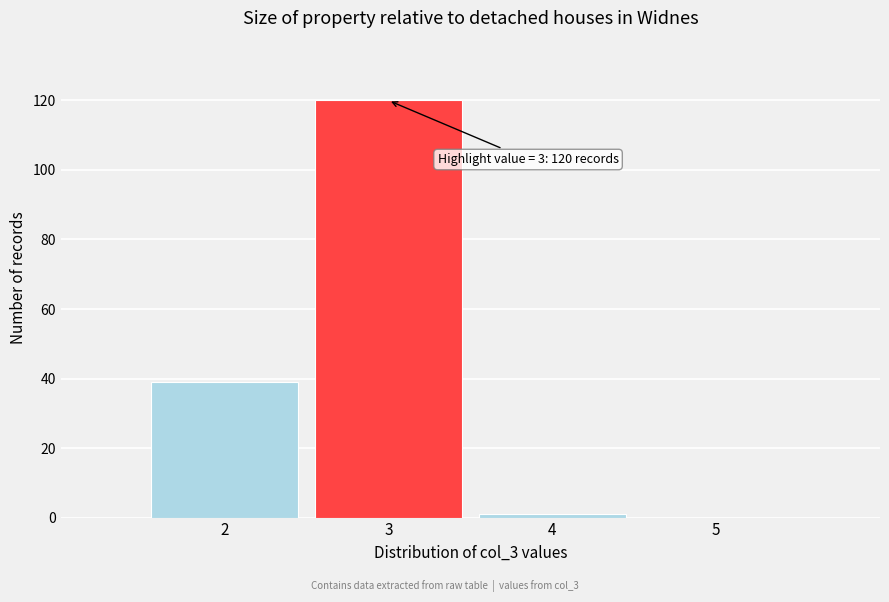

Reading right to left, transcribe all the data shown in this chart.

5=0	4=1	3=120	2=39